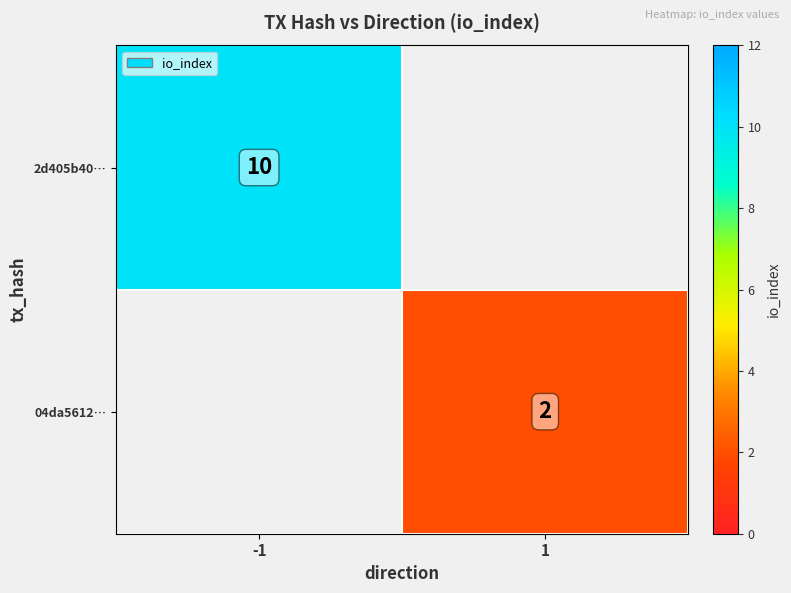

True or false: 04da5612… has a value of 3 at 1.

False